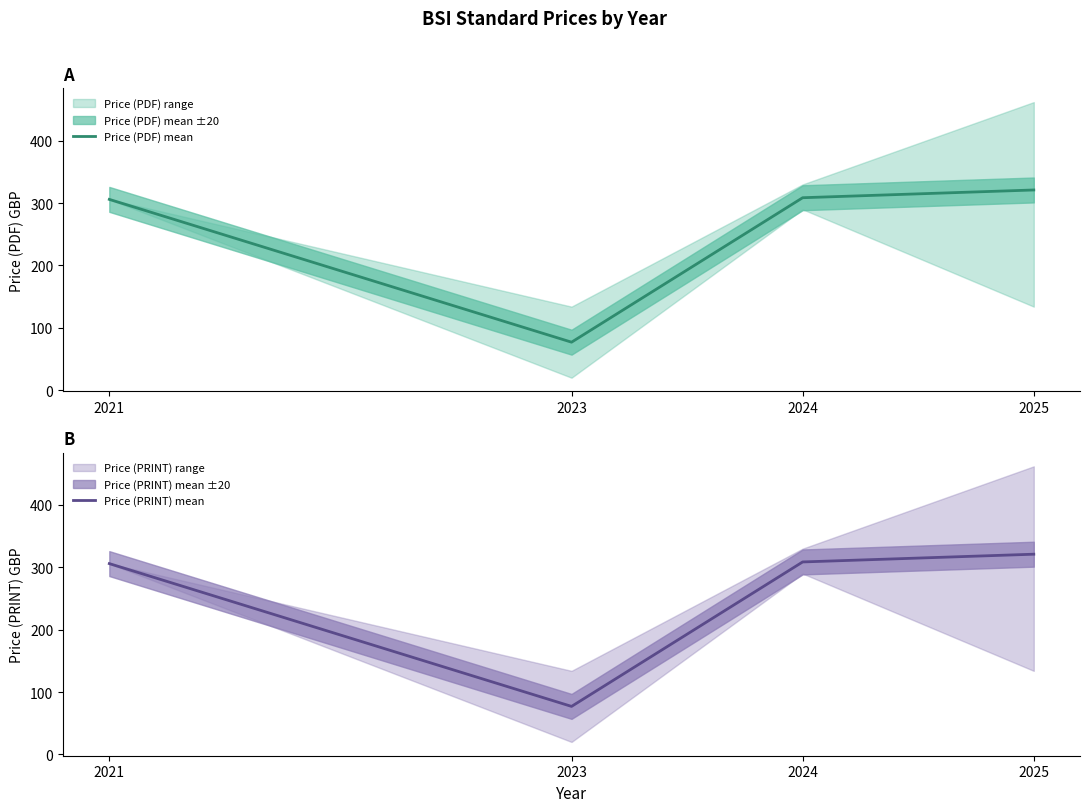

The value of Price (PDF) mean at 2025 is 321.1. True or false?

True